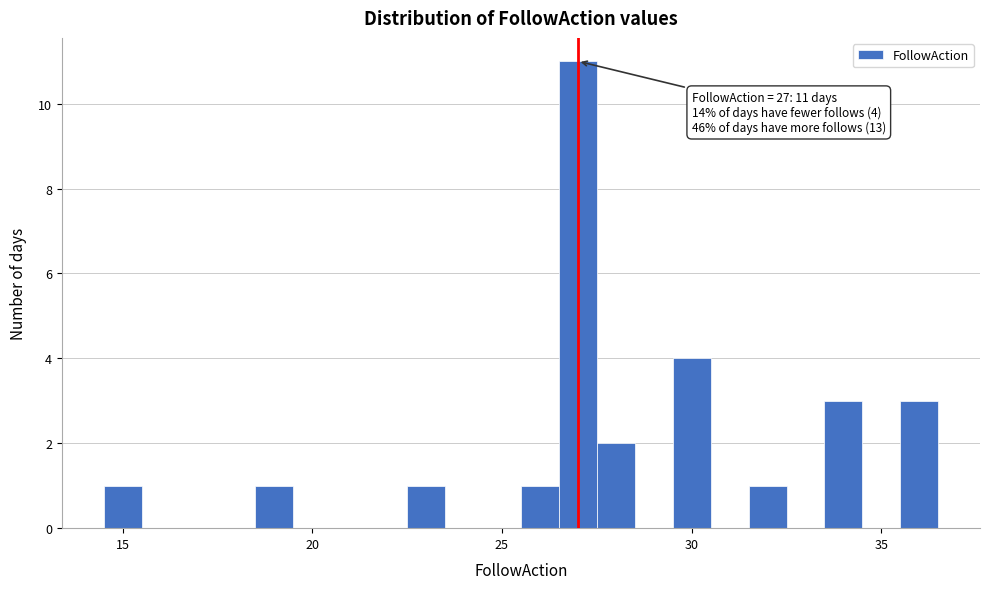

Around what value on the x-axis is the tallest bar? Give the approximate position of its centre, as read against the axis.

27.0